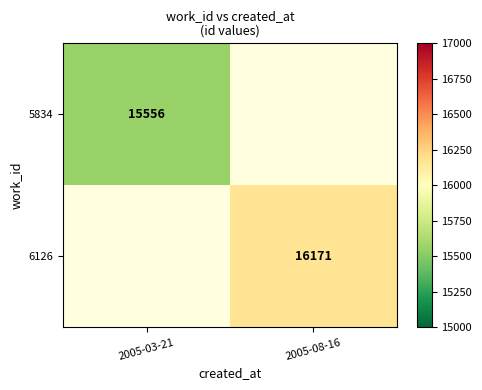

The 6126 series shows 10113 at 2005-08-16. True or false?

False